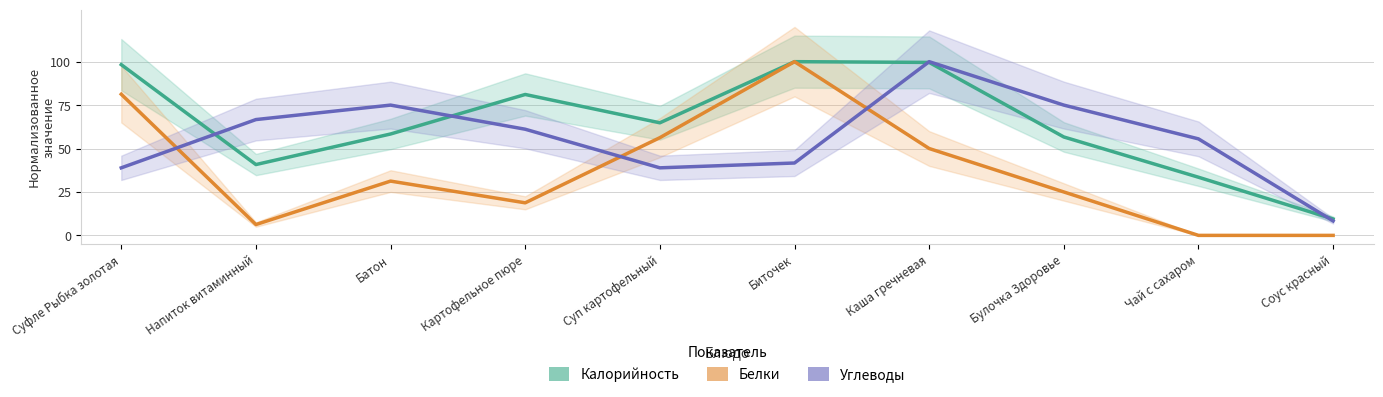

Is it true that Углеводы equals 129.3 at Батон?

False